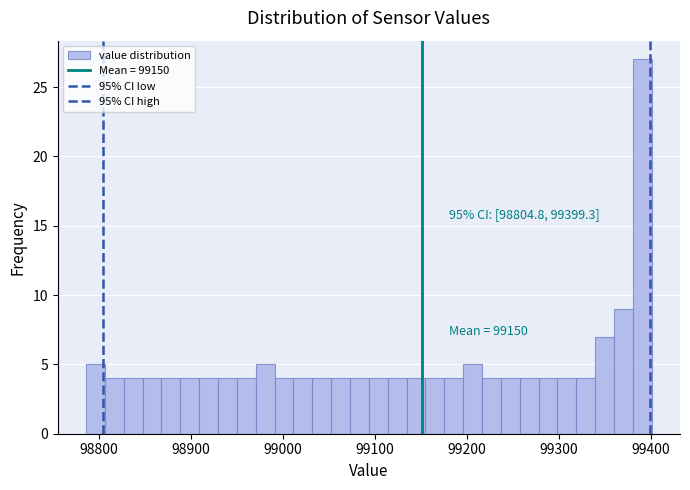

Around what value on the x-axis is the tallest bar? Give the approximate position of its centre, as read against the axis.

99390